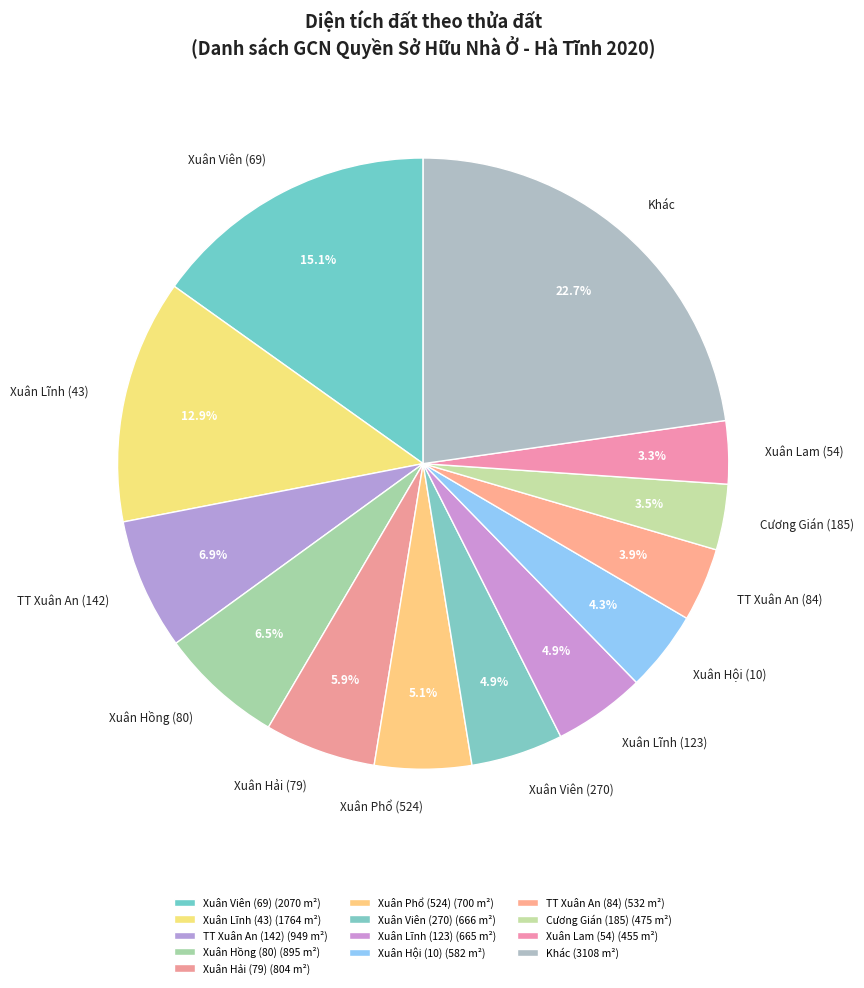

Which has a higher value, Xuân Hải (79) or Xuân Lĩnh (123)?

Xuân Hải (79)